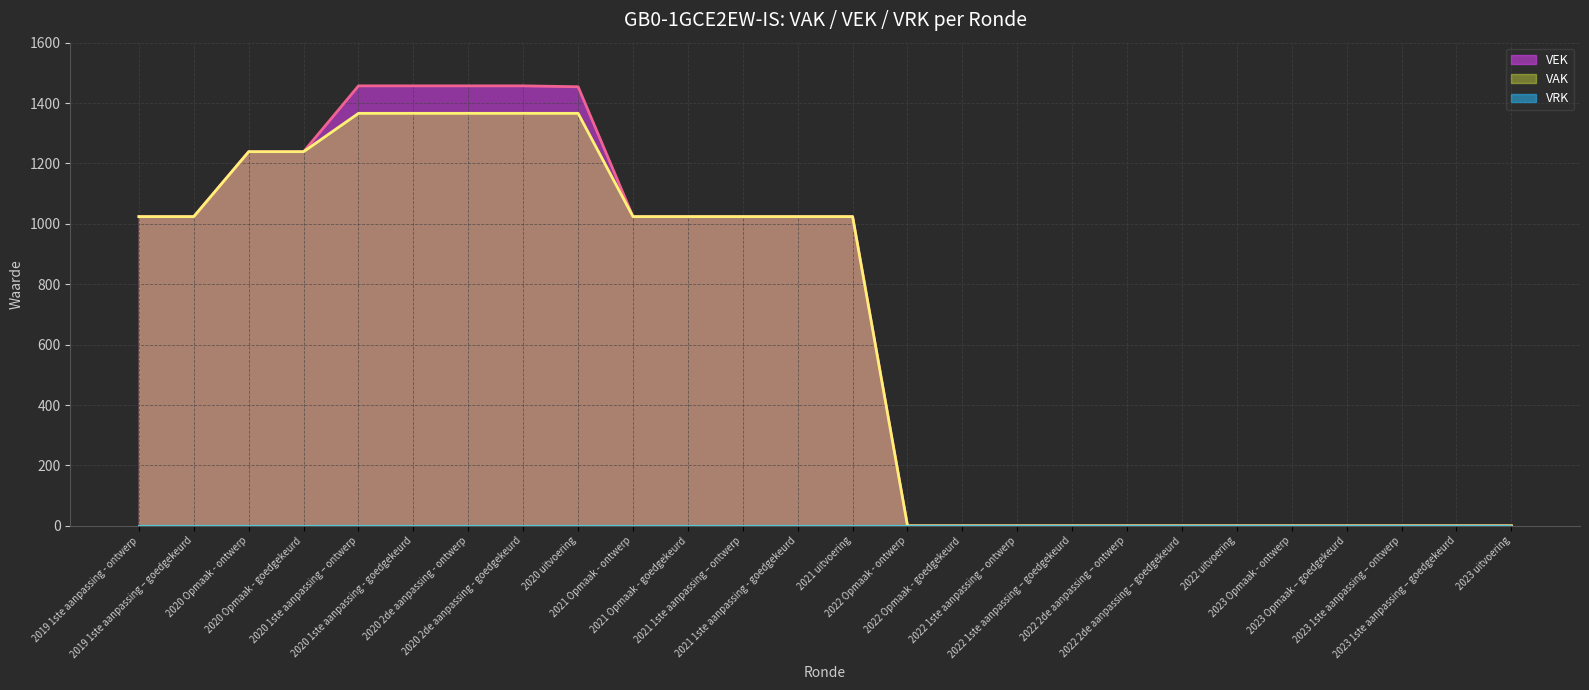

Approximately how many times larger is the value at 2020 Opmaak - goedgekeurd compared to 2020 uitvoering?

0.9